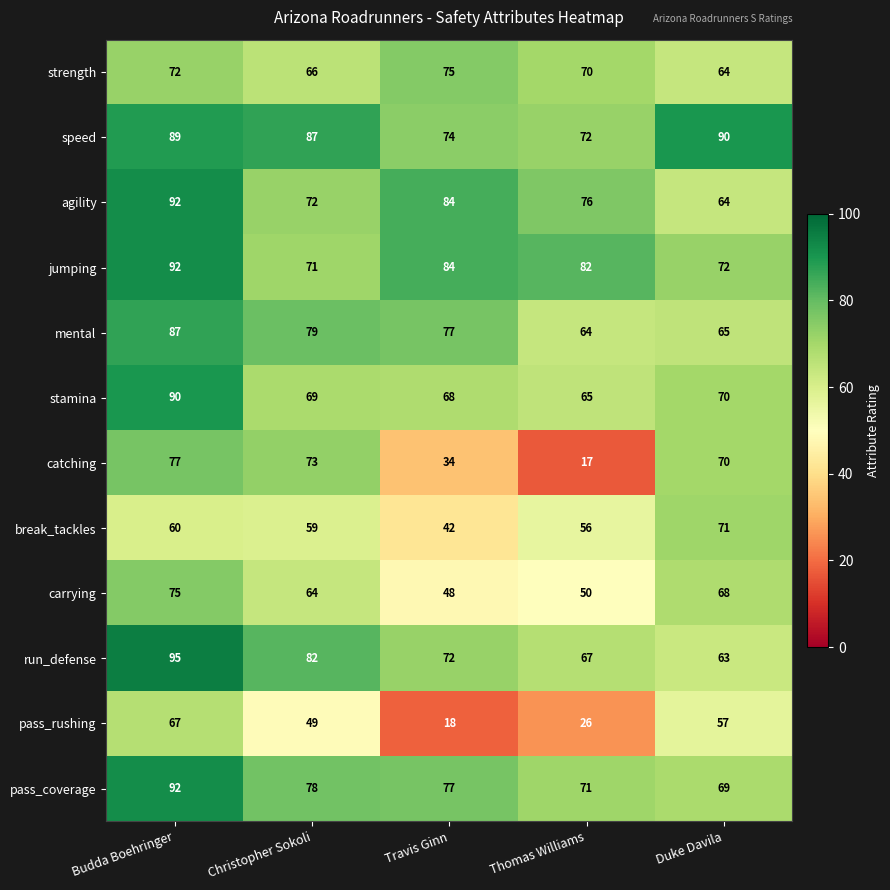

Which category has the highest value across all series?

Budda Boehringer